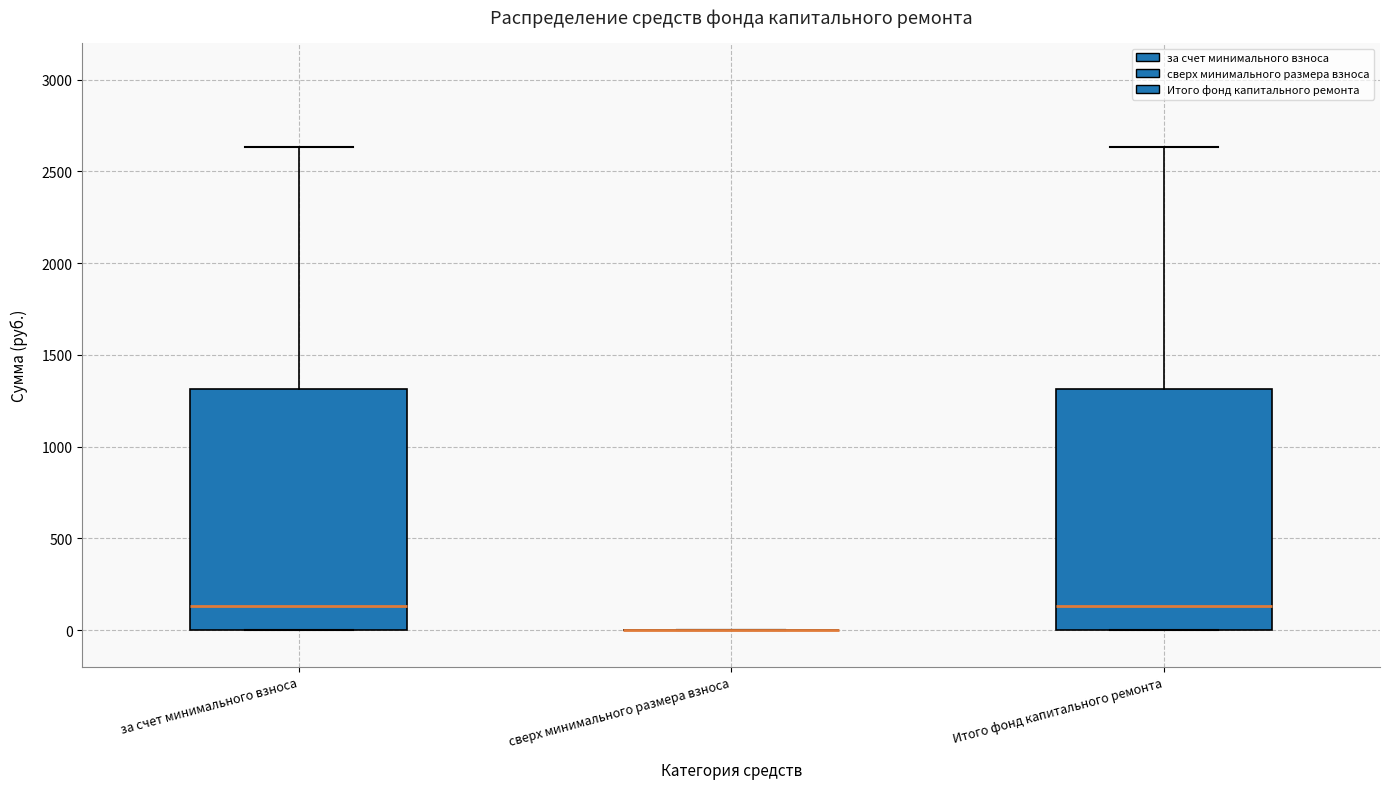

Reading left to right, read every box against the y-axis: the position of its median line, the range the box covers, and the ends of its whiskers. The values are not printed on the chart, so give them approximately, as read against the axis.

за счет минимального взноса: median 150, box 0 to 1300, whiskers 0 to 2650
сверх минимального размера взноса: box collapsed to a line at 0, whiskers 0 to 0
Итого фонд капитального ремонта: median 150, box 0 to 1300, whiskers 0 to 2650